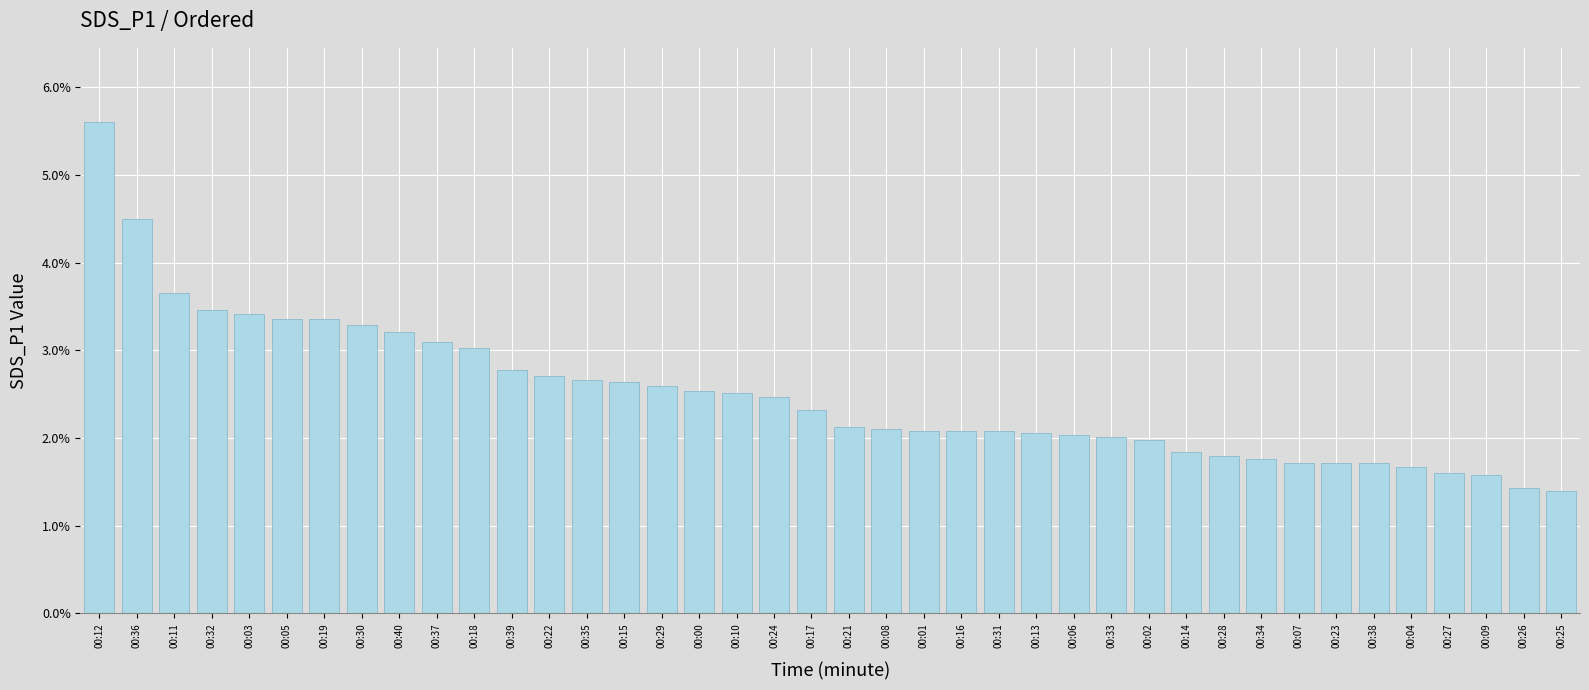

Does the chart contain any negative values?

No